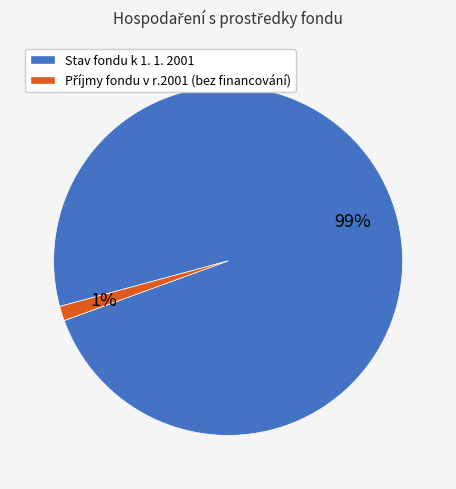

To the nearest percent, what is the average slice percentage?

50%